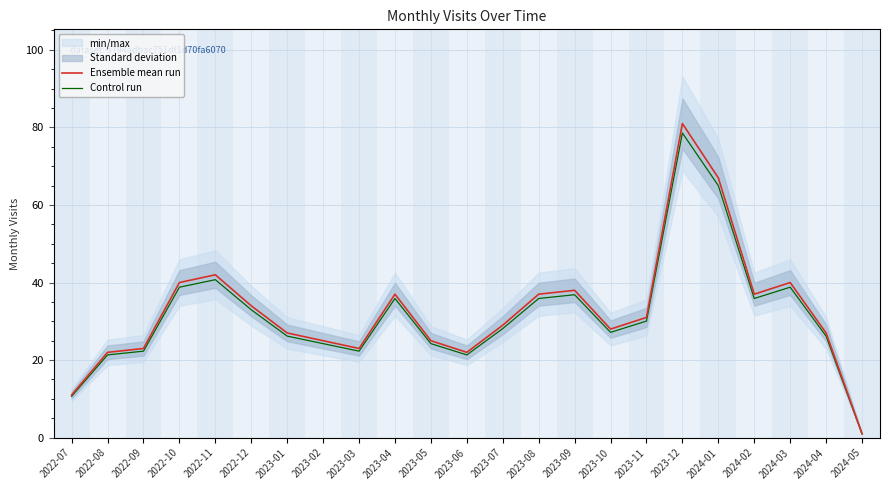

What is the label of the 17th point from the left?

2023-11